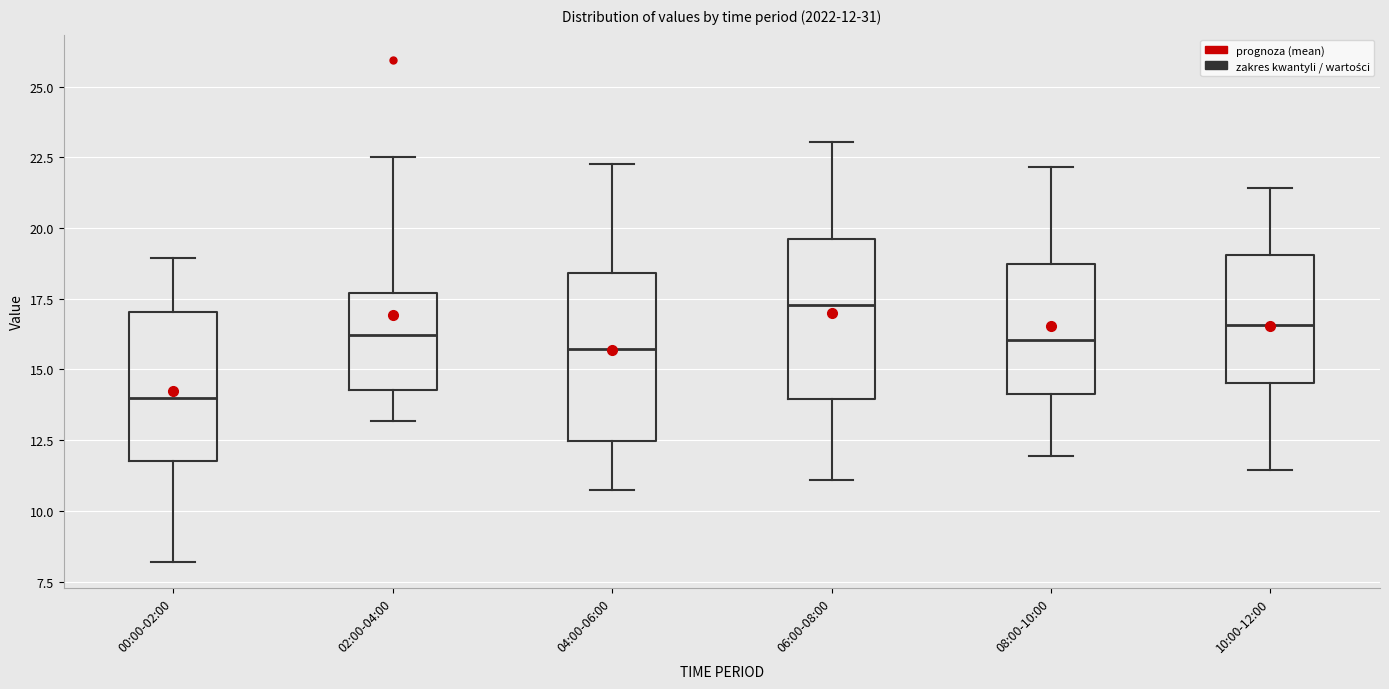

Which box's median line is the lowest?

00:00-02:00